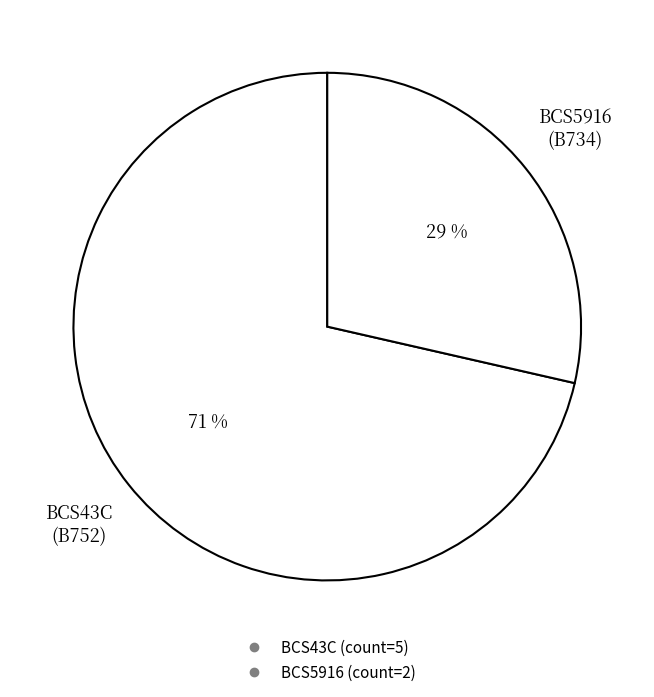

How many slices are in this pie chart?

2